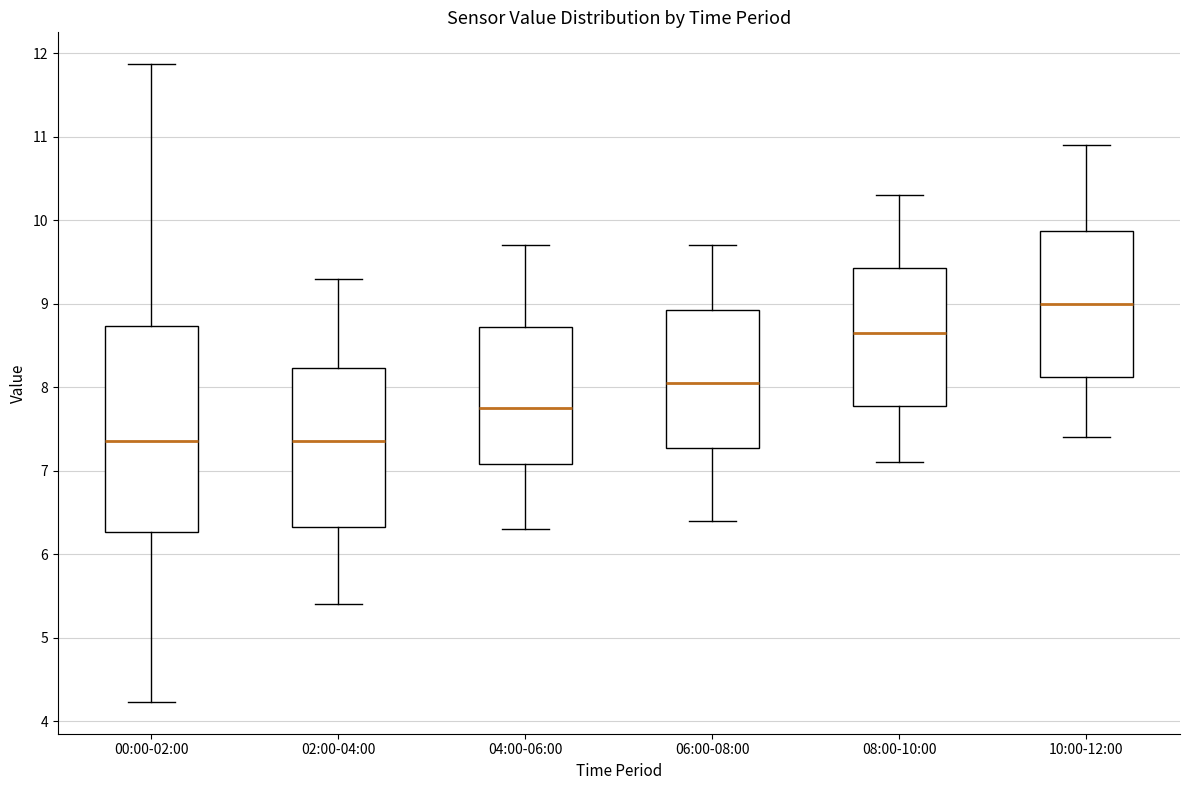

Reading left to right, transcribe this box plot: for each box, give where its median line is, the range the box spans, and where its two whiskers end, as read against the y-axis. The values are not printed on the chart, so give them approximately, as read against the axis.

00:00-02:00: median 7.4, box 6.3 to 8.7, whiskers 4.2 to 11.9
02:00-04:00: median 7.4, box 6.3 to 8.2, whiskers 5.4 to 9.3
04:00-06:00: median 7.8, box 7.1 to 8.7, whiskers 6.3 to 9.7
06:00-08:00: median 8.1, box 7.3 to 8.9, whiskers 6.4 to 9.7
08:00-10:00: median 8.7, box 7.8 to 9.4, whiskers 7.1 to 10.3
10:00-12:00: median 9.0, box 8.1 to 9.9, whiskers 7.4 to 10.9